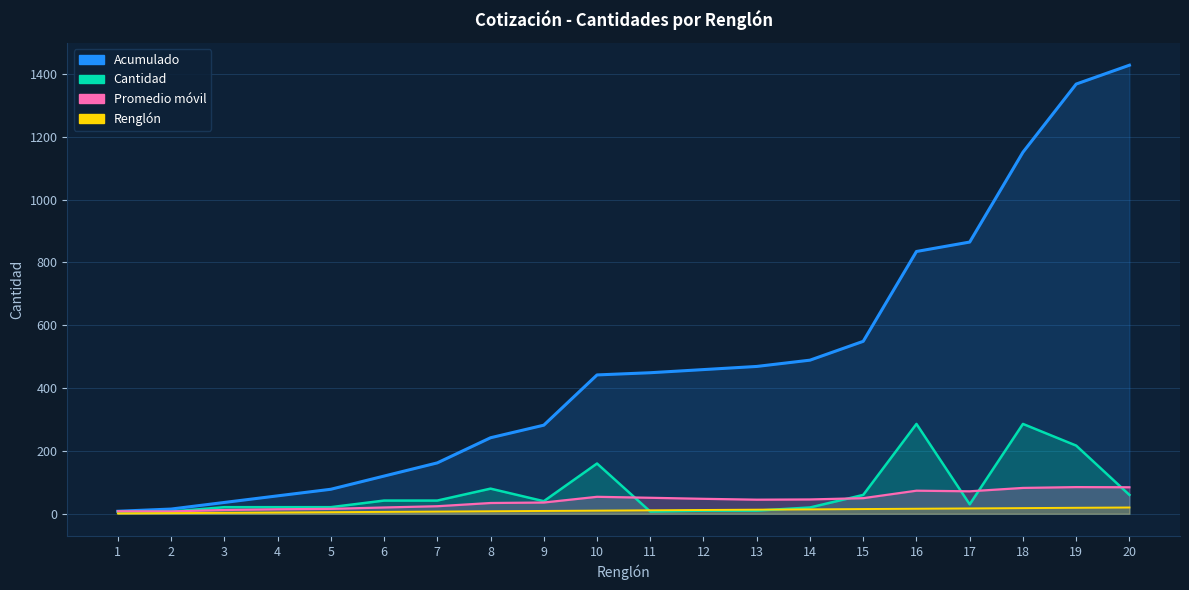

What is the sum of the Promedio móvil values at 12 and 19?

132.5